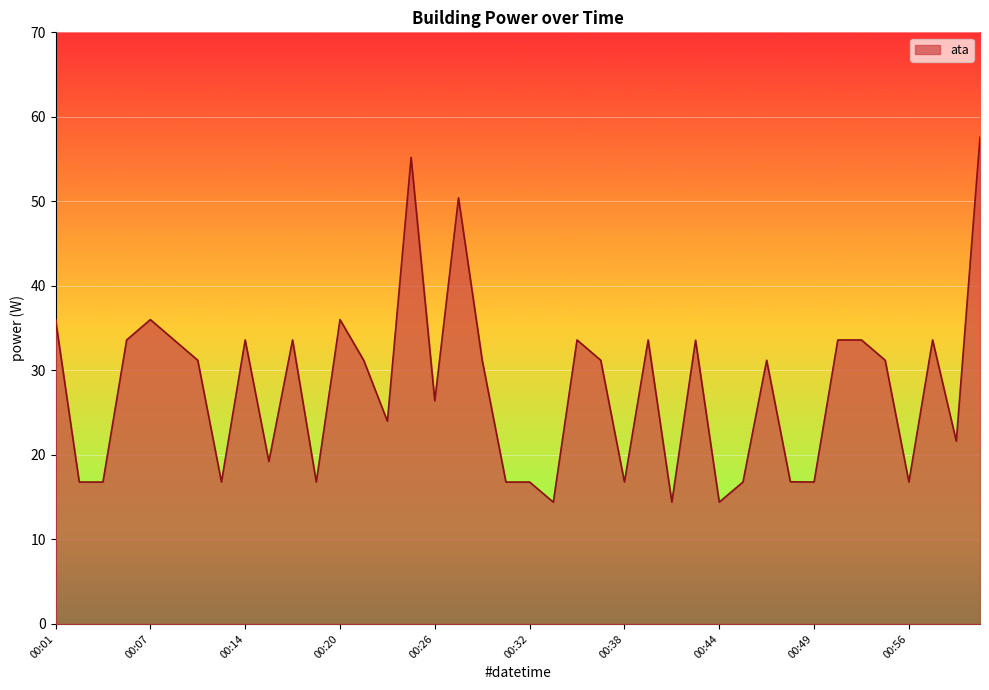

What is the greatest value displayed?

57.6